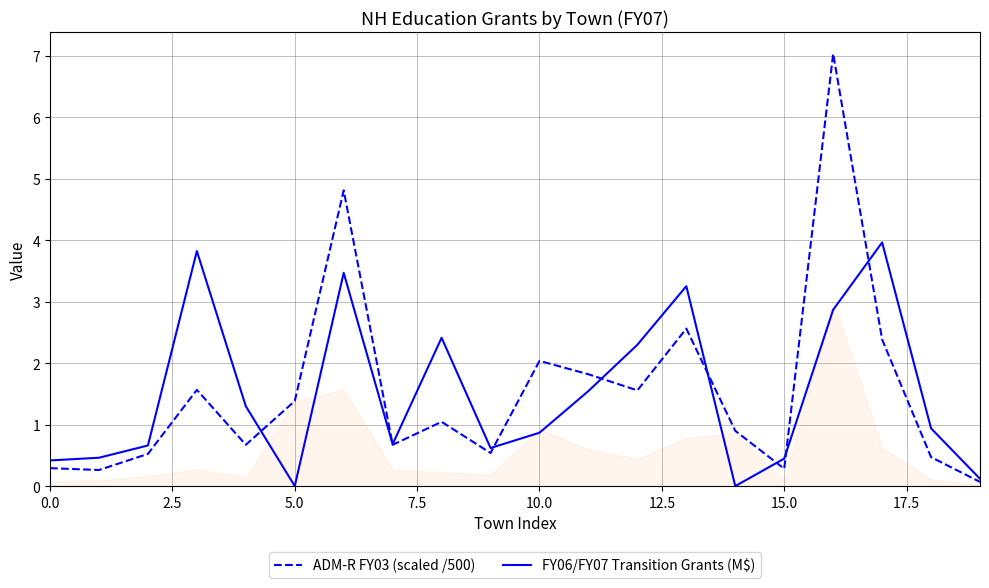

What is the label of the 18th point from the left?

17